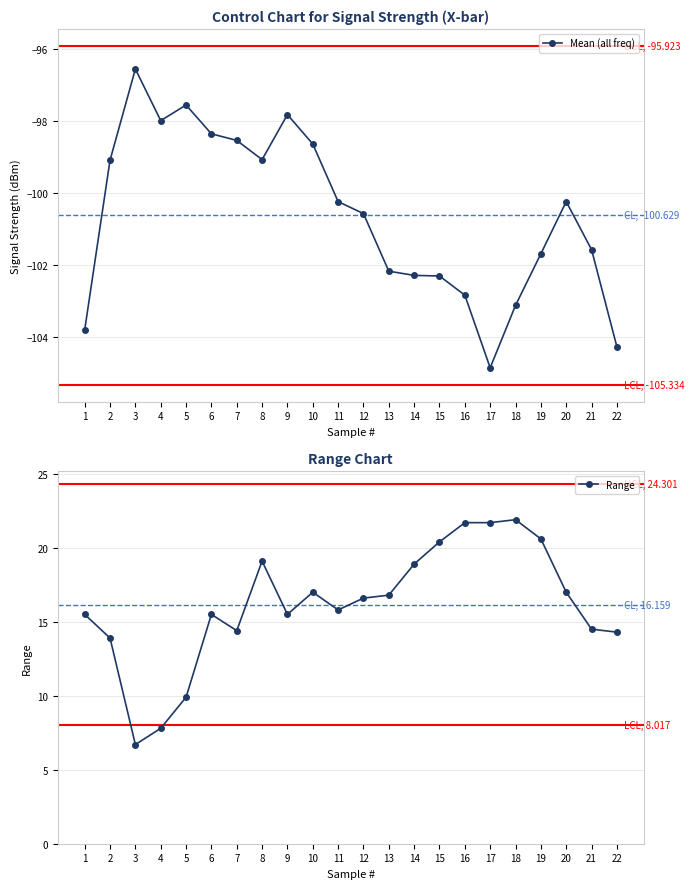

What are all the series names shown in the legend?

Mean (all freq), Range